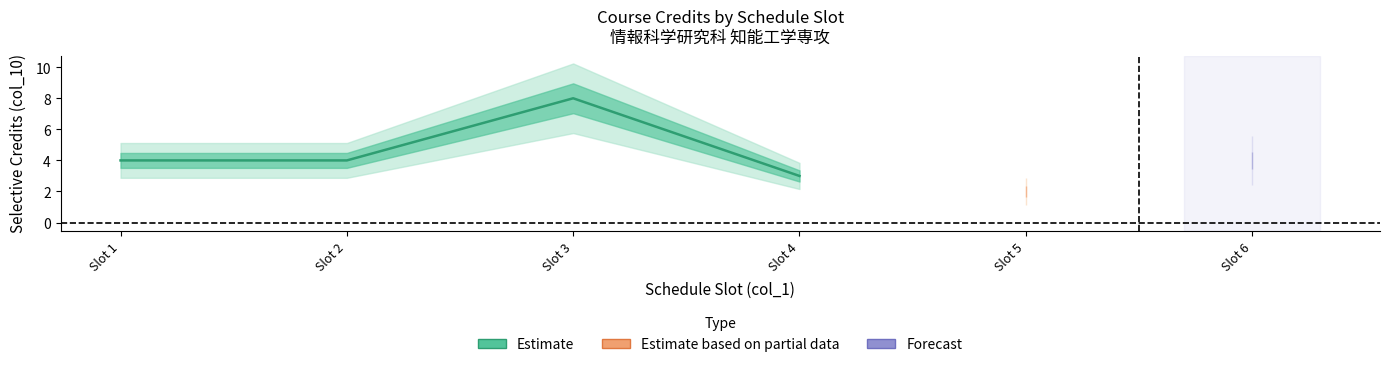

Where does the data first go above 4?

Slot 3